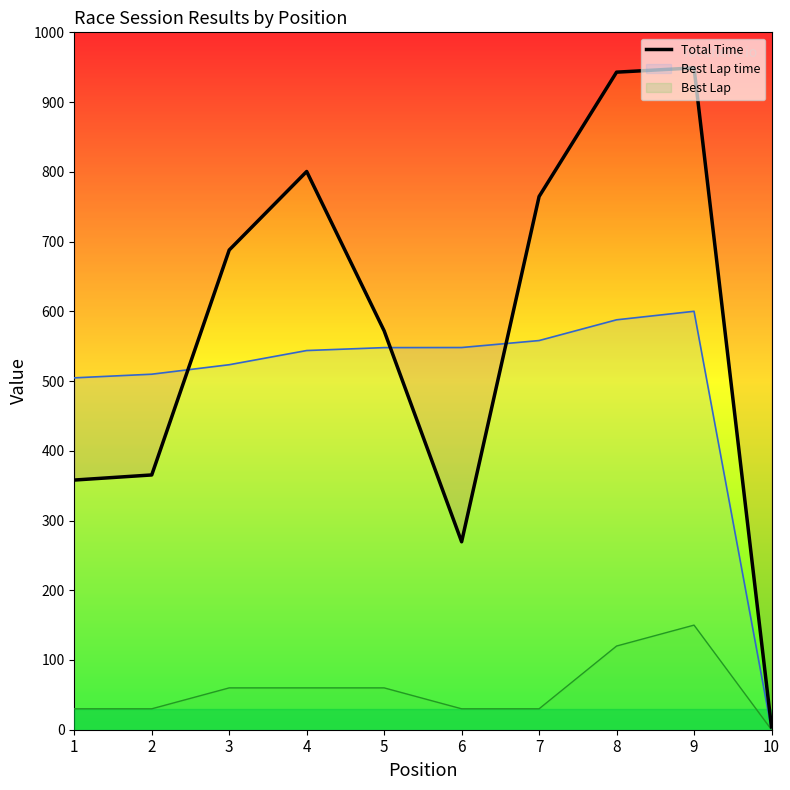

True or false: there are more than 0 points higher than both neighbors.

True